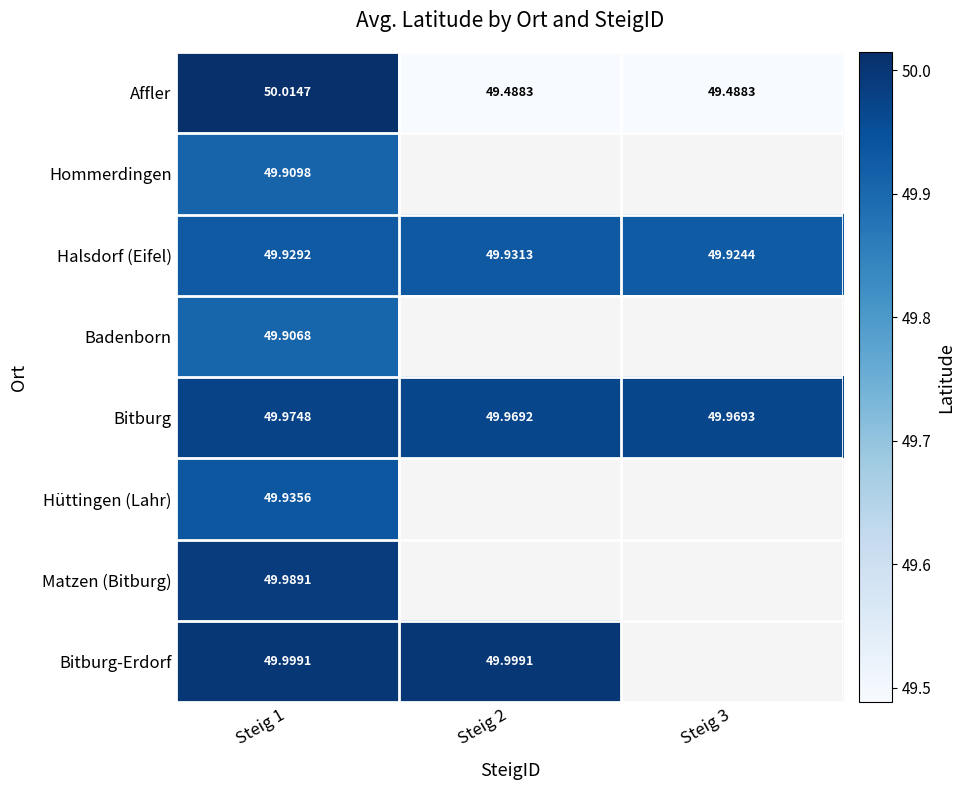

At how many categories does at least one series exceed 49?

3